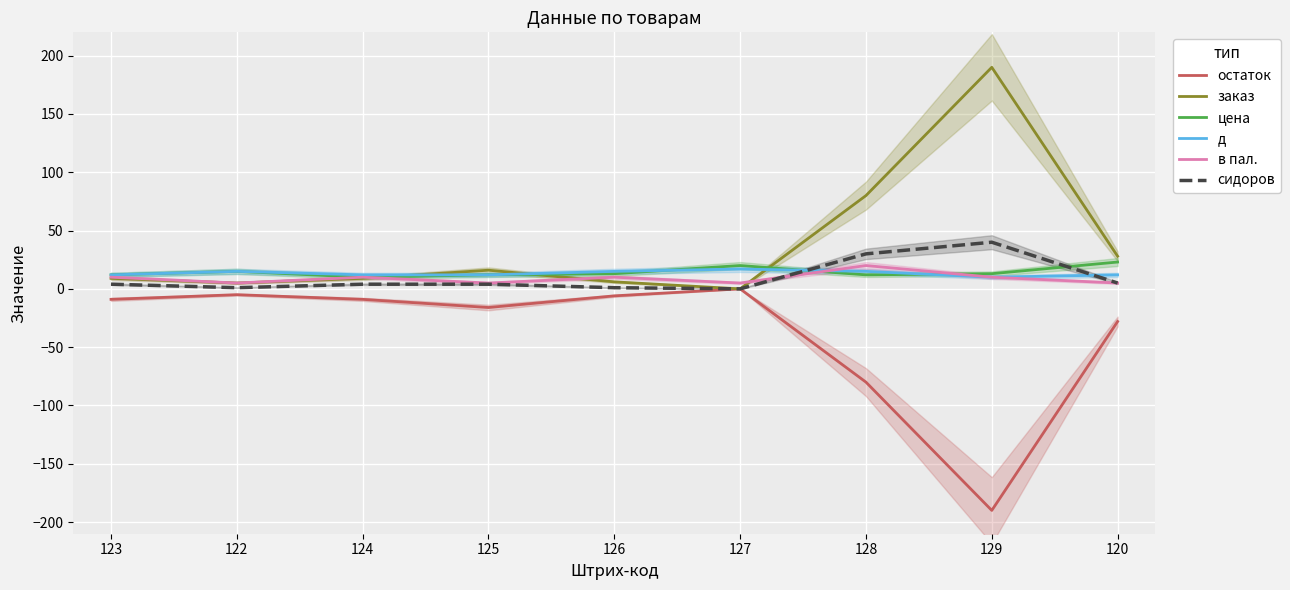

How many intersections are there between заказ and цена?

3